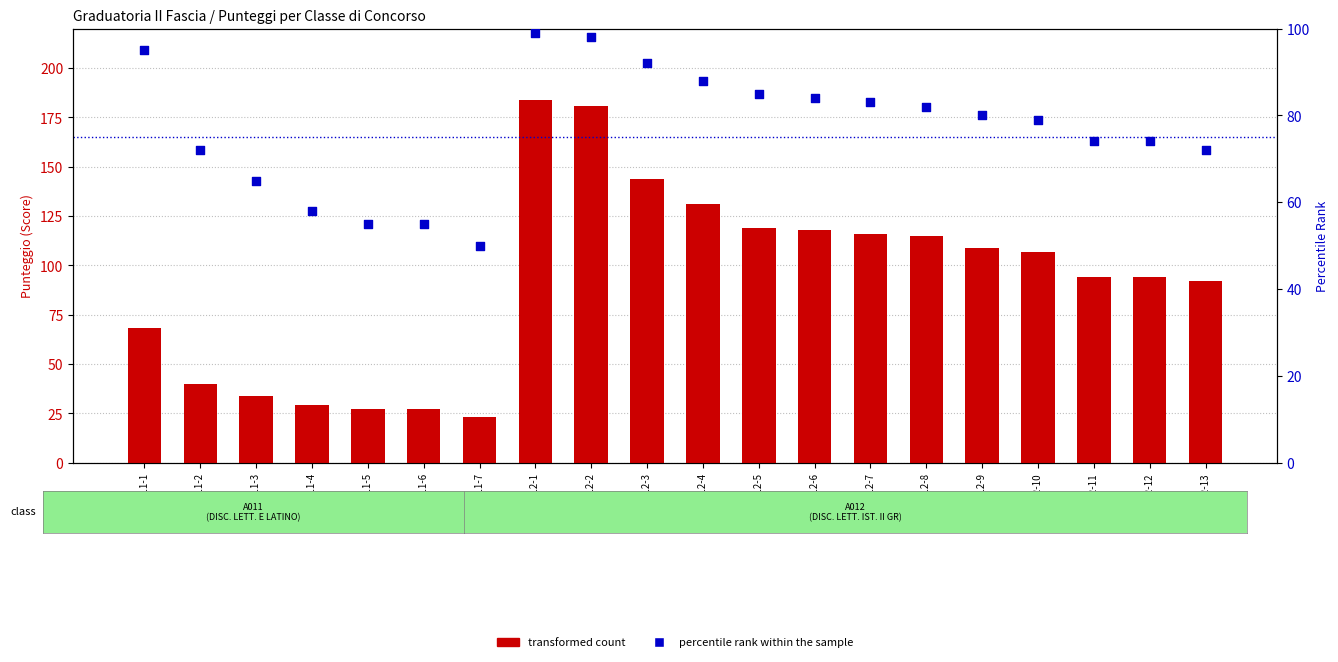

Which series has the largest Y range (max minus min)?

transformed count